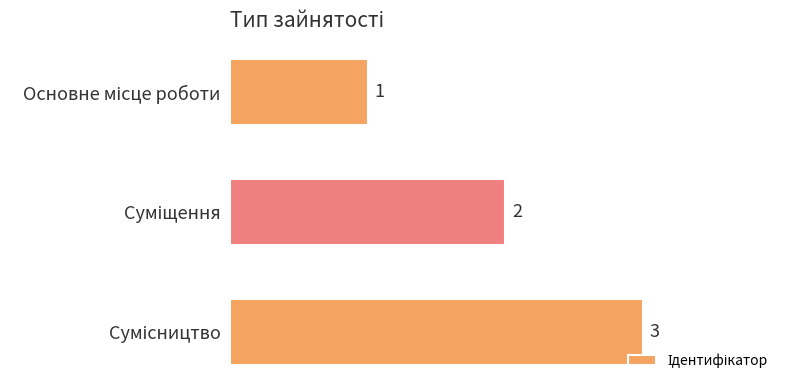

What is the sum of all values?

6